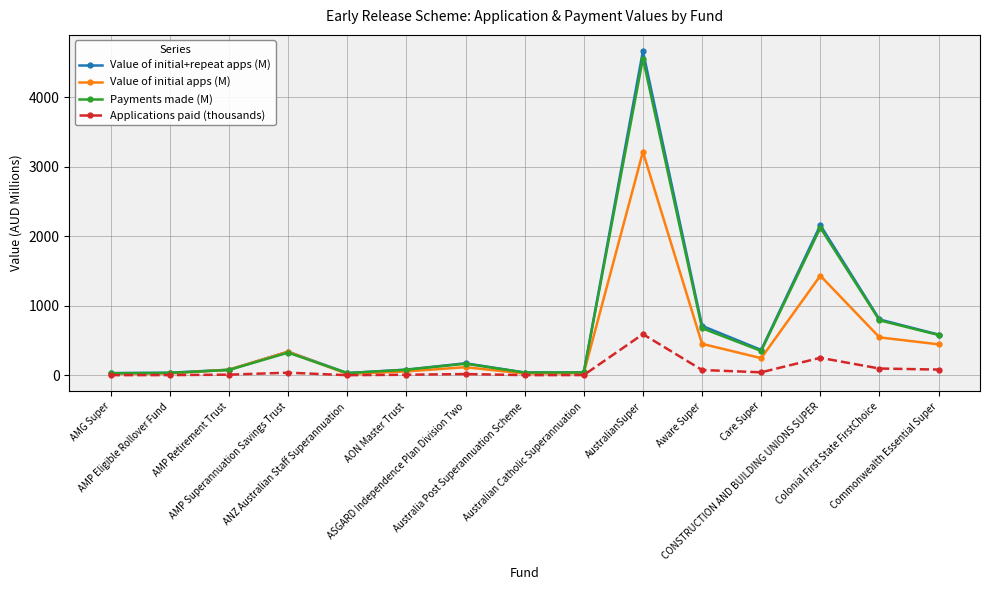

What is the value of the Value of initial apps (M) point at the 10th from the left?

3212.8